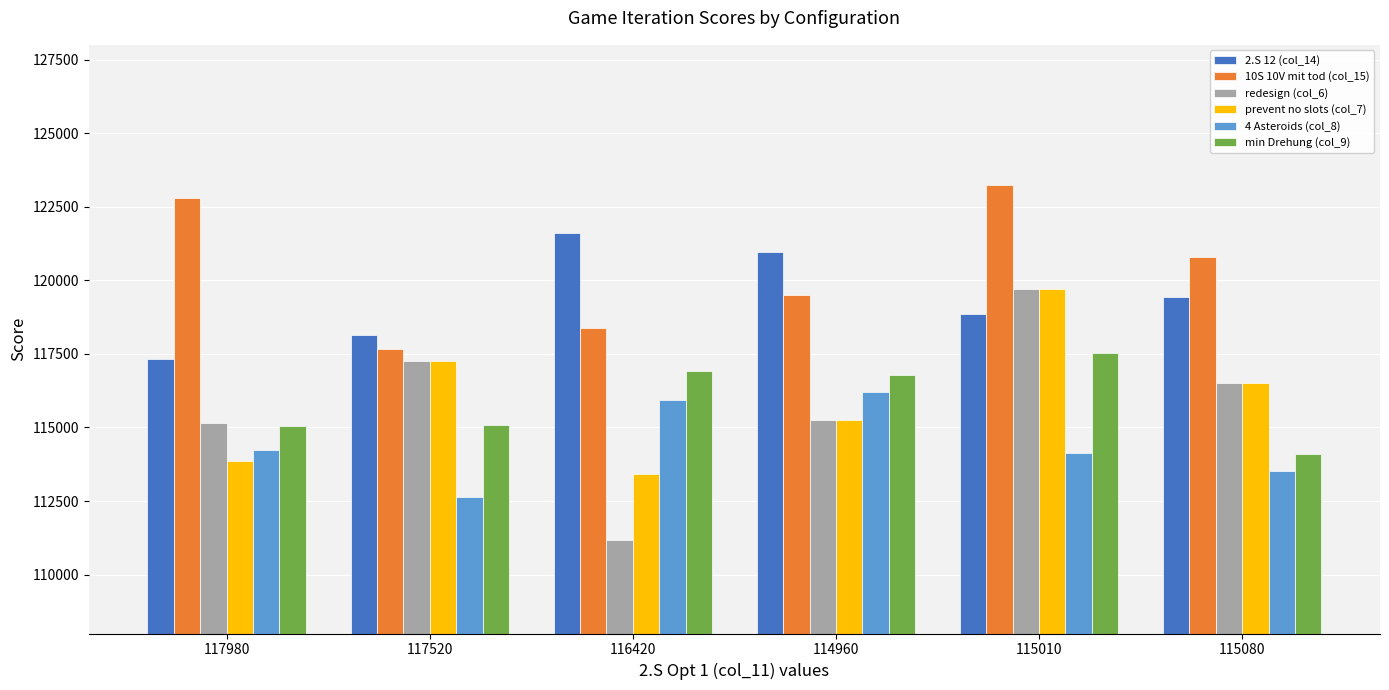

What is the difference between the maximum and minimum values in the redesign (col_6) series?

8520